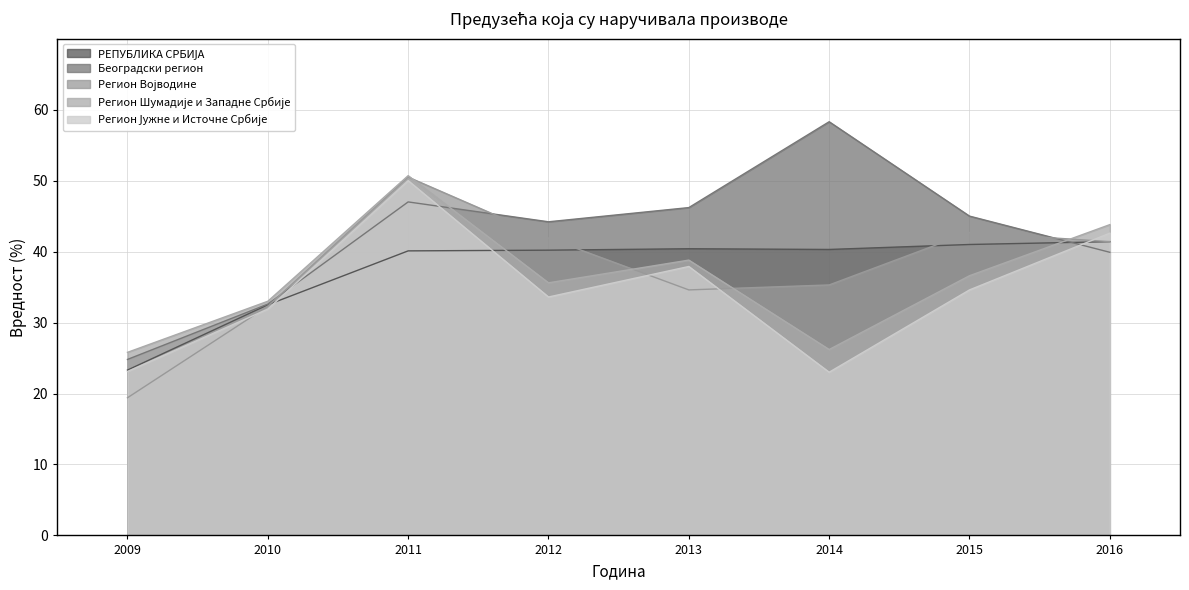

Which series has the widest spread of values?

Београдски регион